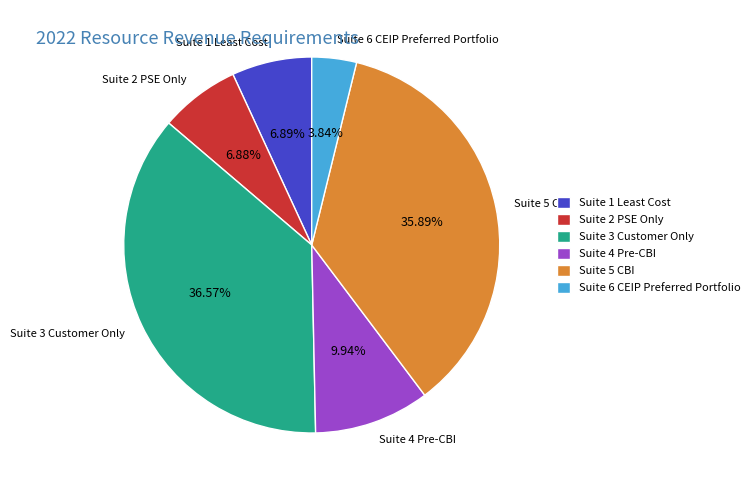

The Suite 1 Least Cost slice represents 1% of the pie. True or false?

False